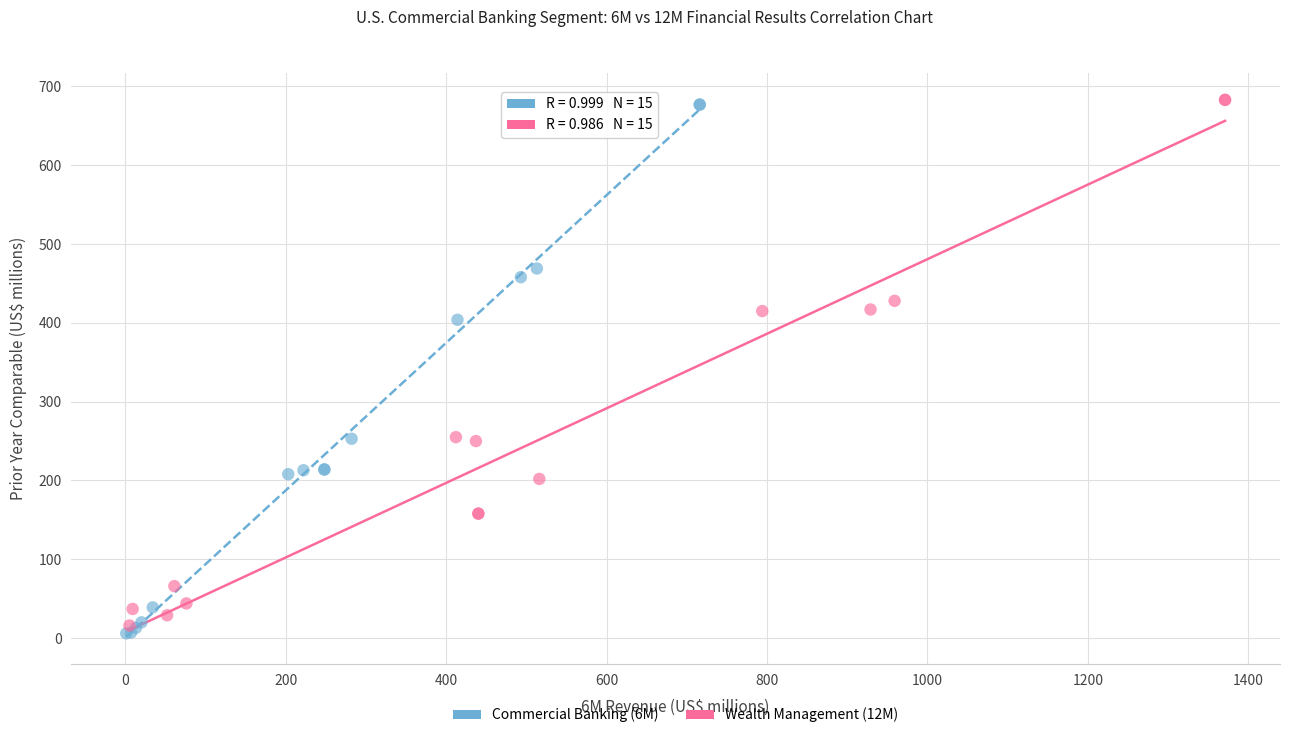

Which series has the largest Y range (max minus min)?

Commercial Banking (6M)